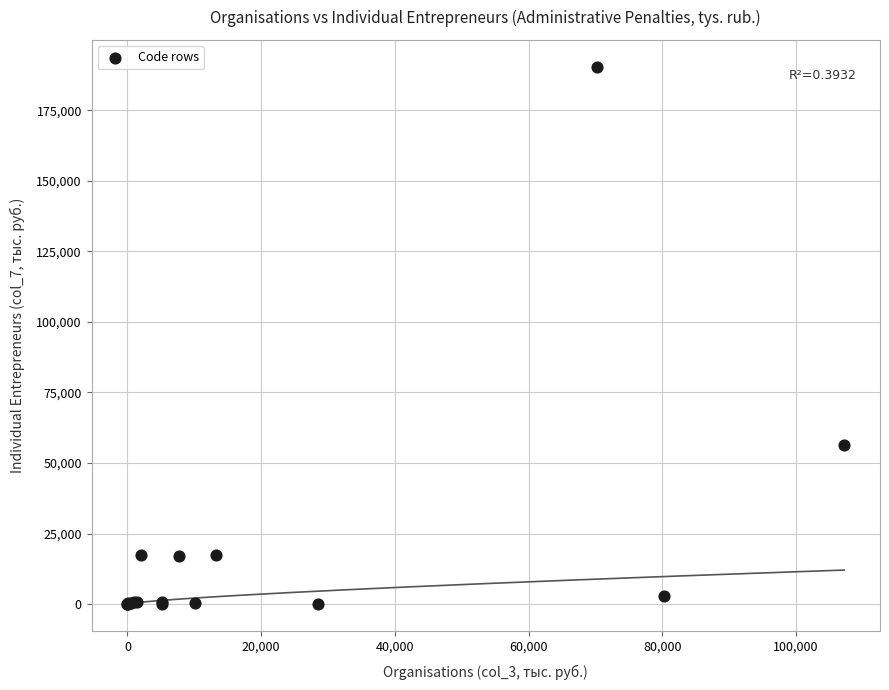

What Y value in the scatter plot is closest to 95224?

56234